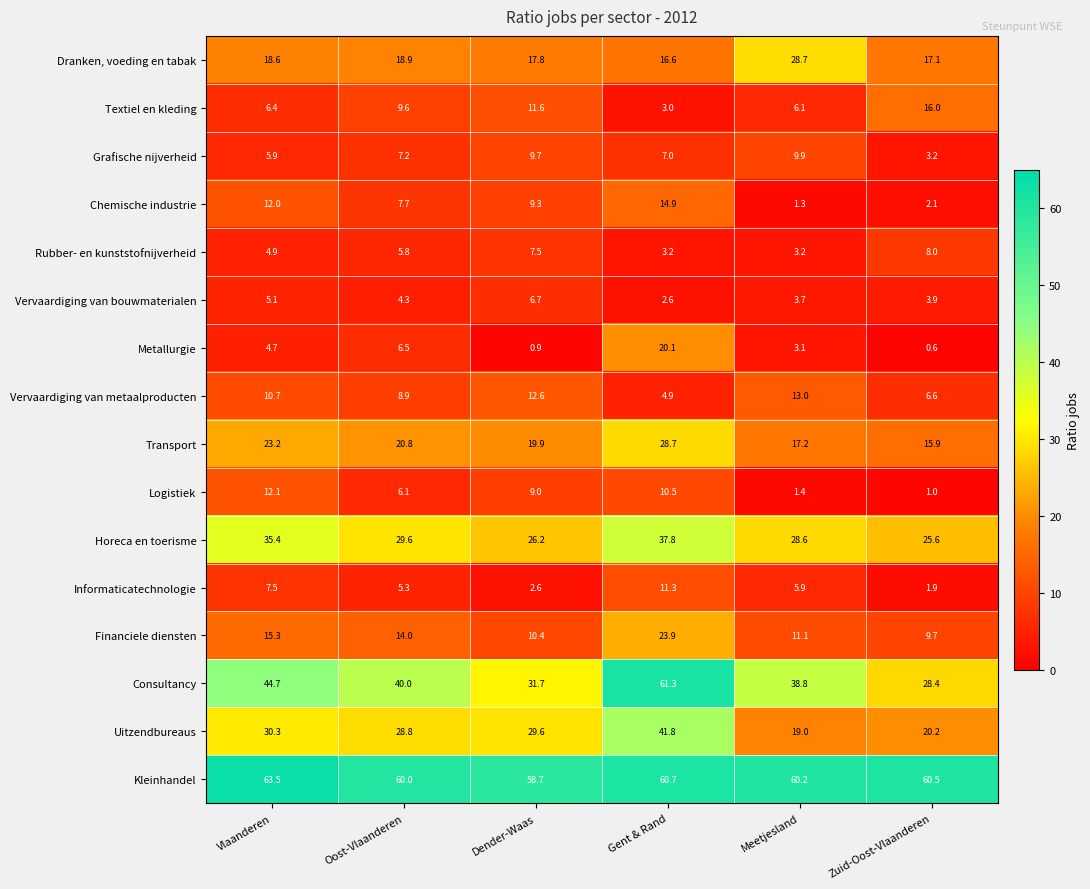

What is the difference between the highest and lowest values at Gent & Rand?

58.7